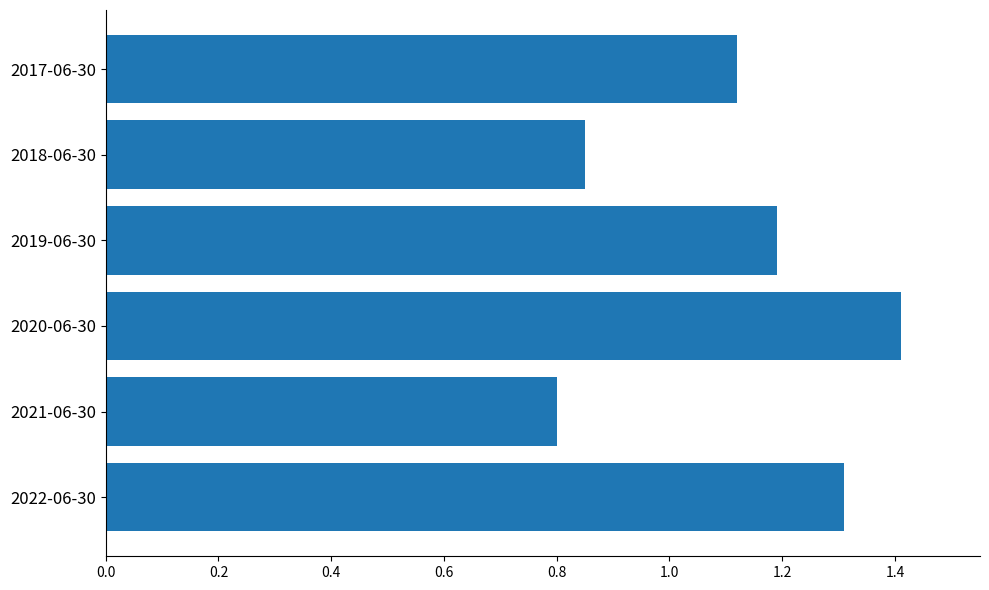

True or false: the data shows 0.4 at 2018-06-30.

False